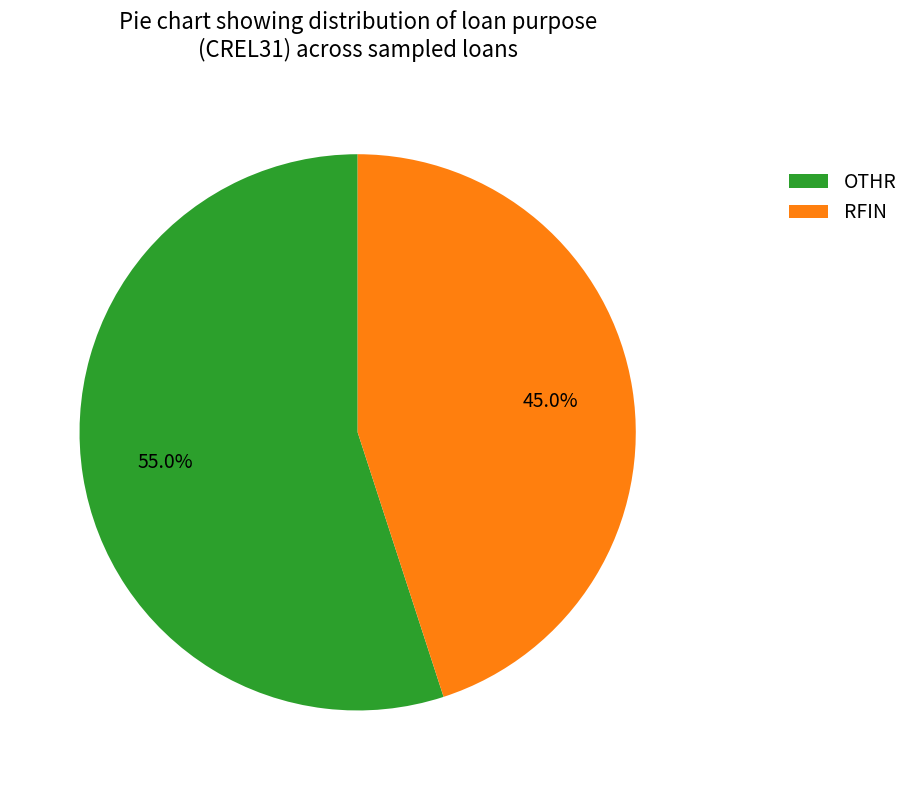

Rank the categories by value from highest to lowest.

OTHR, RFIN